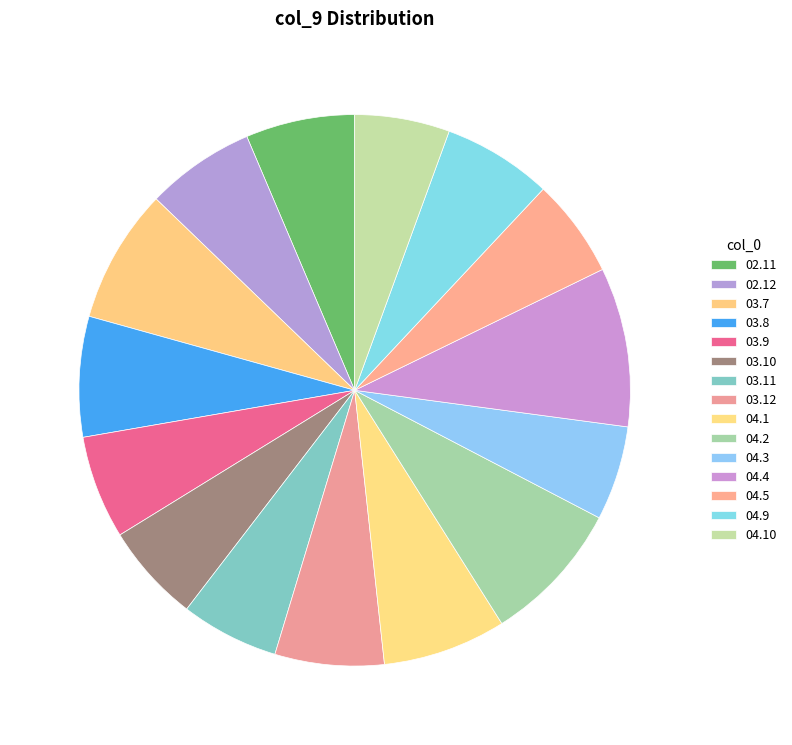

How many slices are in this pie chart?

15